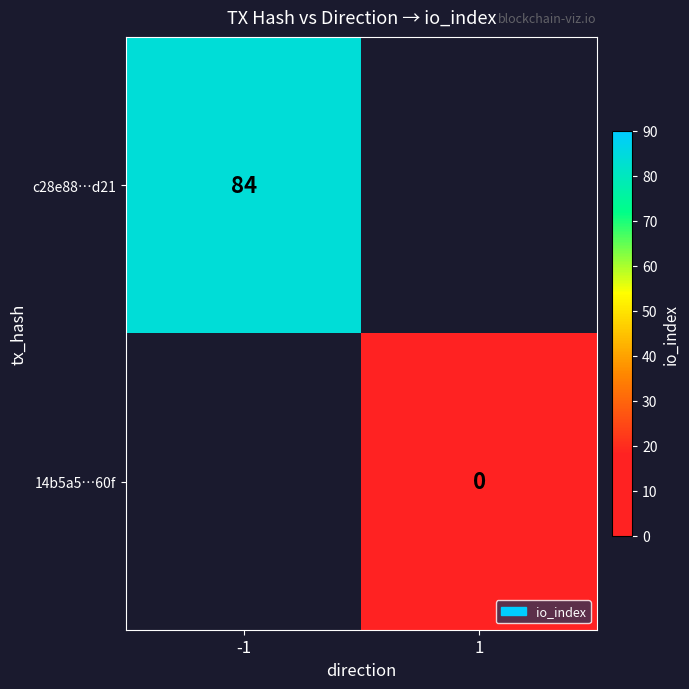

The c28e88…d21 series shows 28 at -1. True or false?

False